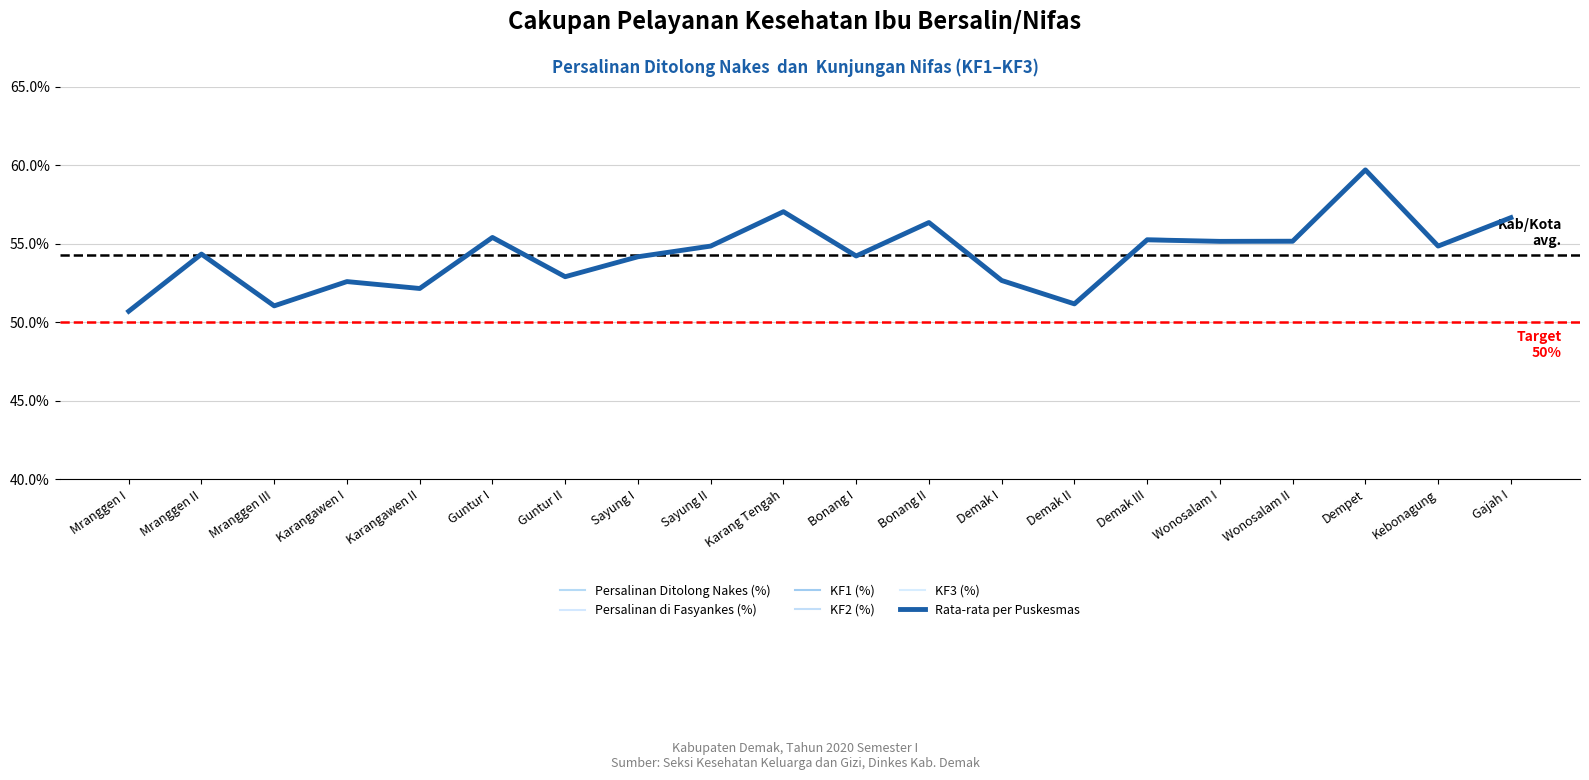

What is the smallest value displayed?

50.7